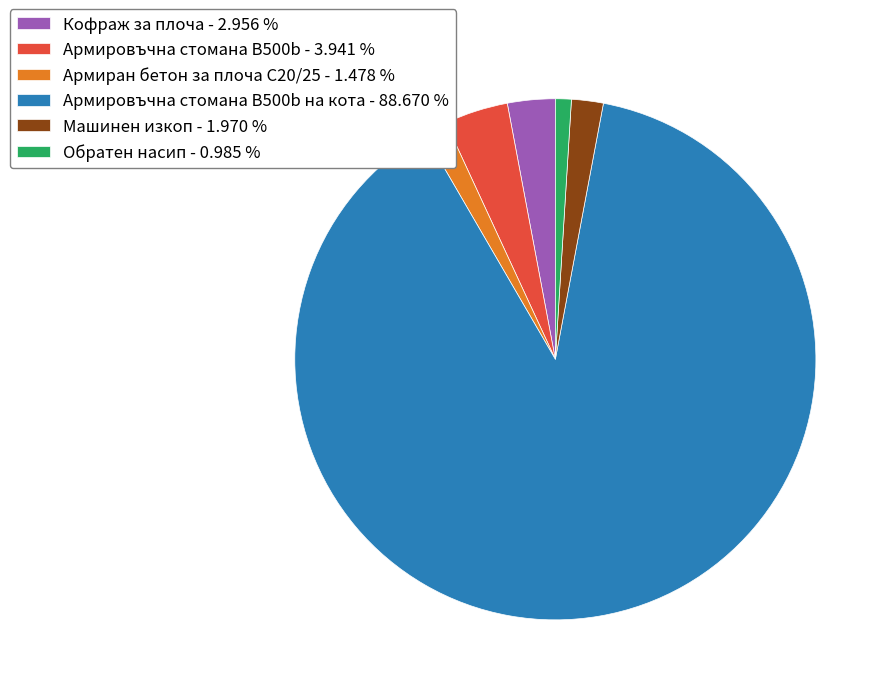

Is there a majority slice in this chart?

Yes